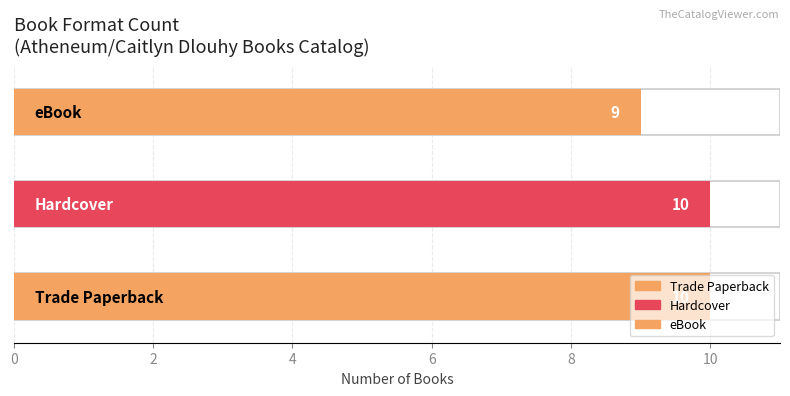

What is the average value?

10